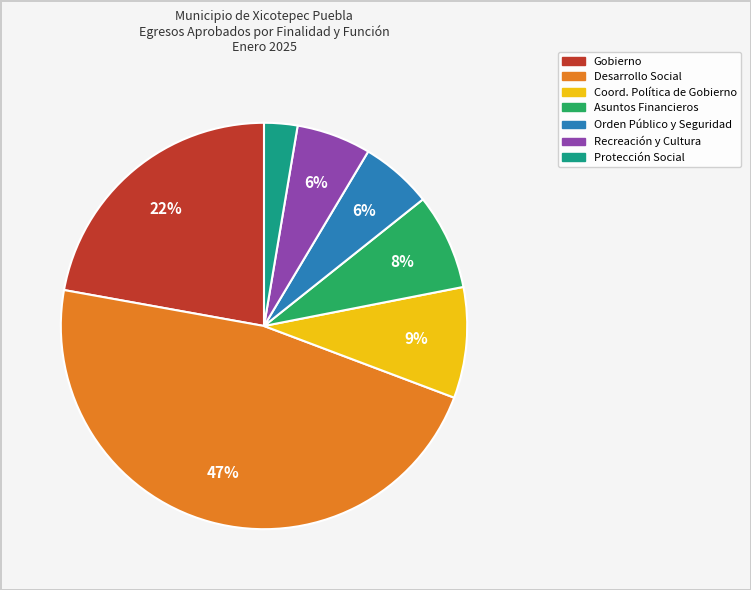

Is there a majority slice in this chart?

No